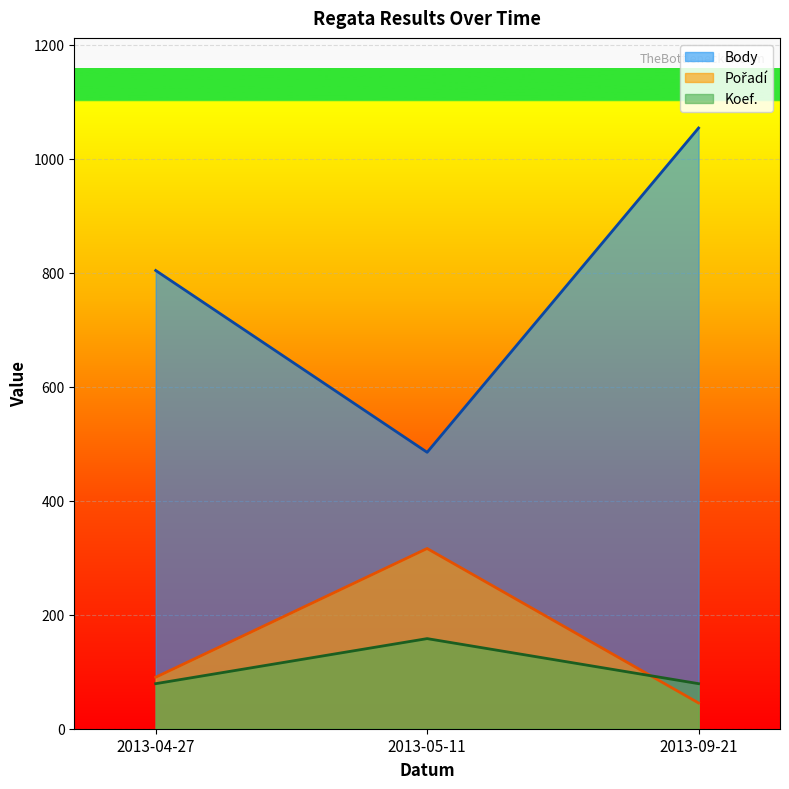

What is the label of the 2nd point from the right?

2013-05-11